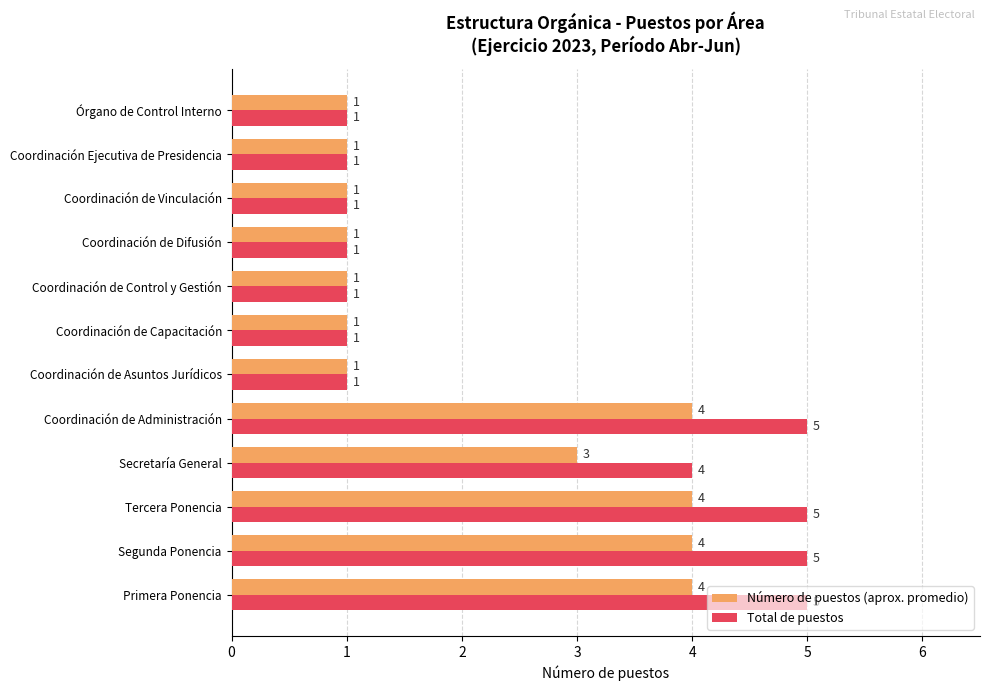

How many Número de puestos (aprox. promedio) values are between 1 and 4?

12